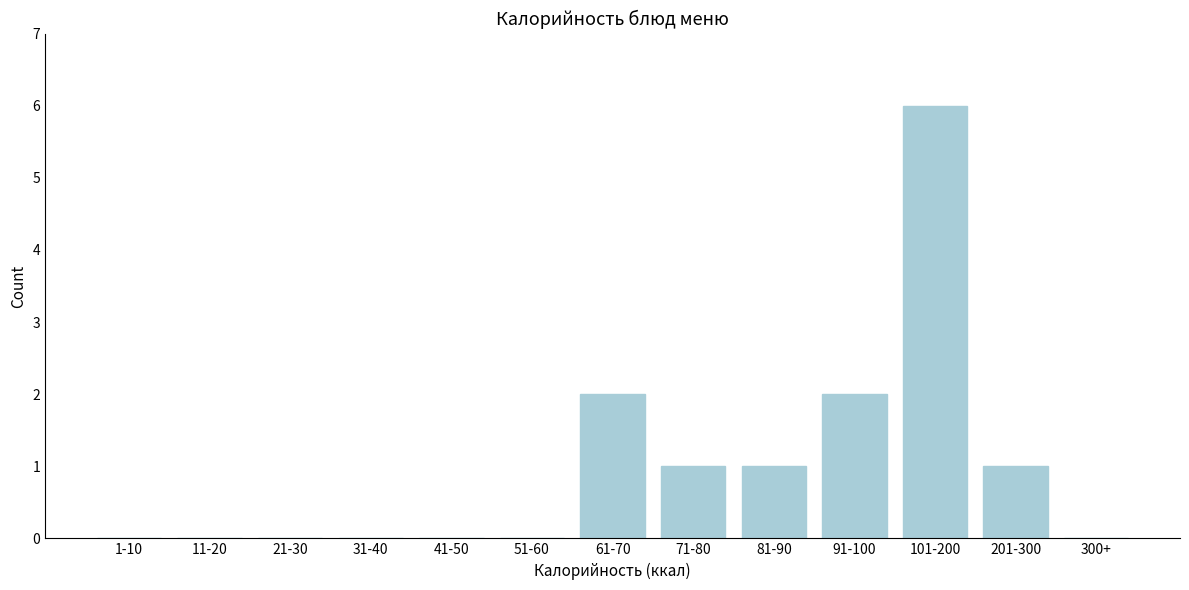

Reading left to right, transcribe all the data shown in this chart.

1-10=0	11-20=0	21-30=0	31-40=0	41-50=0	51-60=0	61-70=2	71-80=1	81-90=1	91-100=2	101-200=6	201-300=1	300+=0